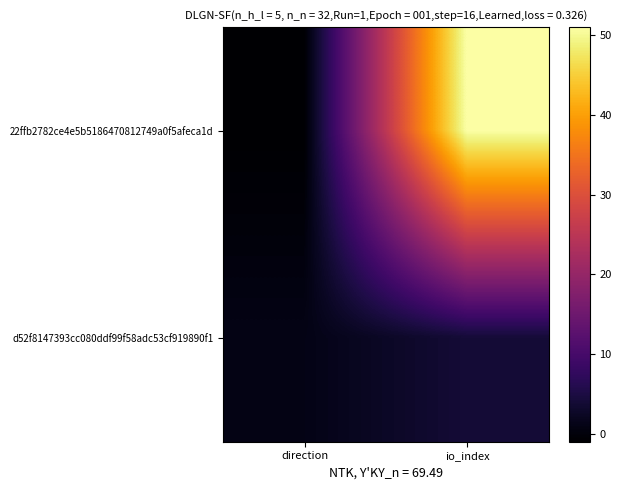

Rank the series at io_index from lowest to highest value.

d52f8147393cc080ddf99f58adc53cf919890f1, 22ffb2782ce4e5b5186470812749a0f5afeca1d